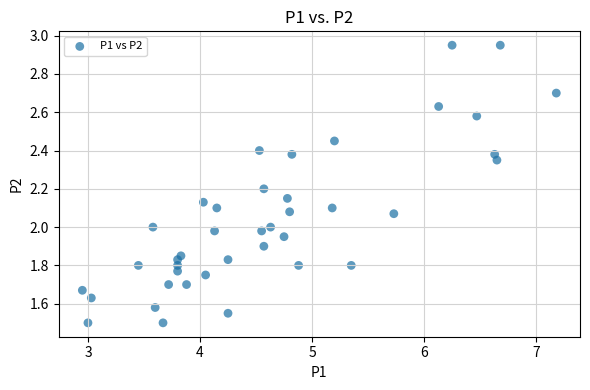

What is the range of X values (max minus min)?

4.2